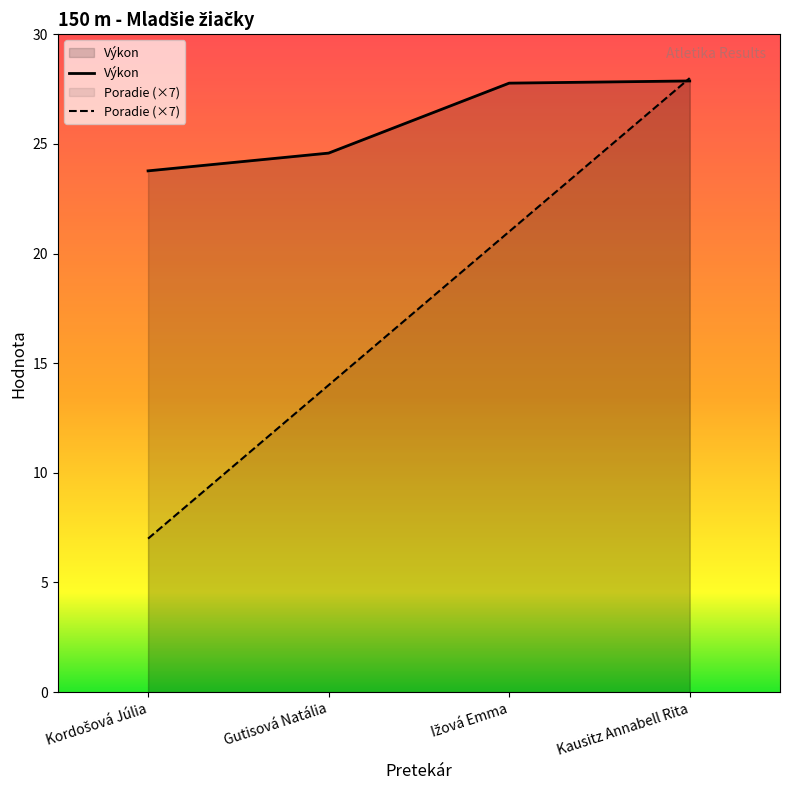

What are all the series names shown in the legend?

Poradie, Výkon